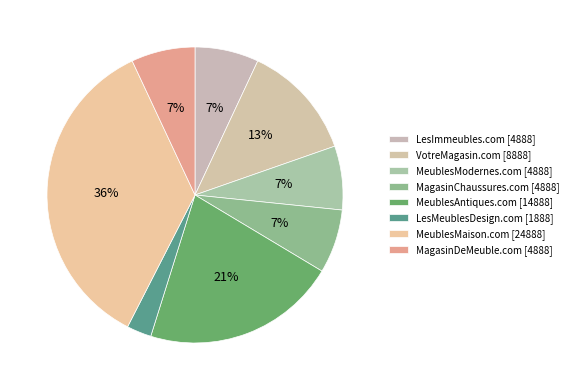

To the nearest percent, what is the difference between the largest and smallest slice percentages?

33%